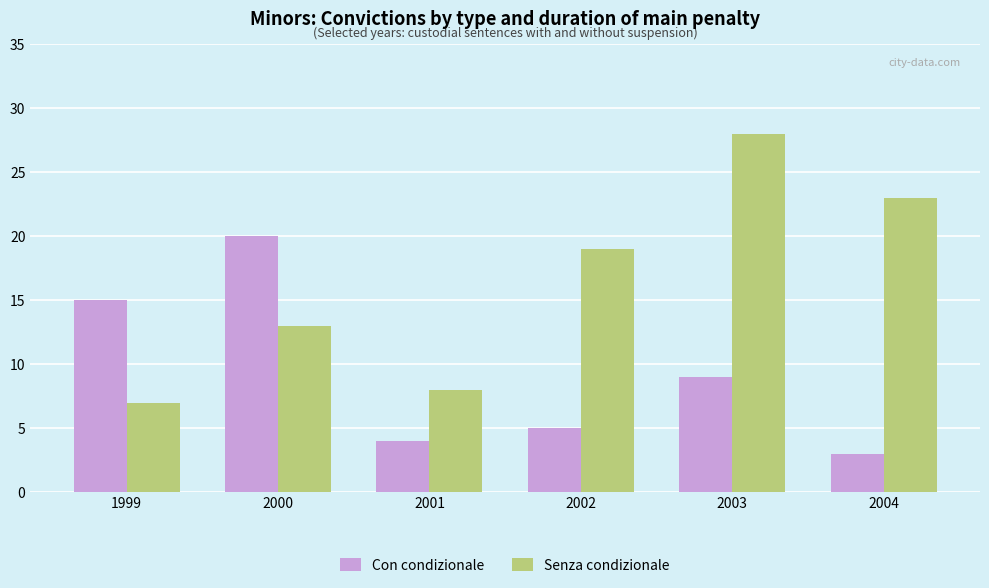

At how many categories does at least one series exceed 5?

6